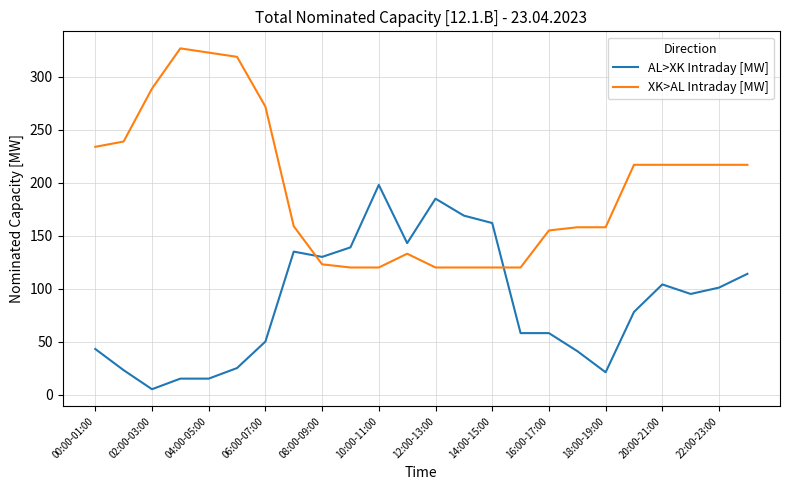

What is the maximum value for XK>AL Intraday [MW]?

327